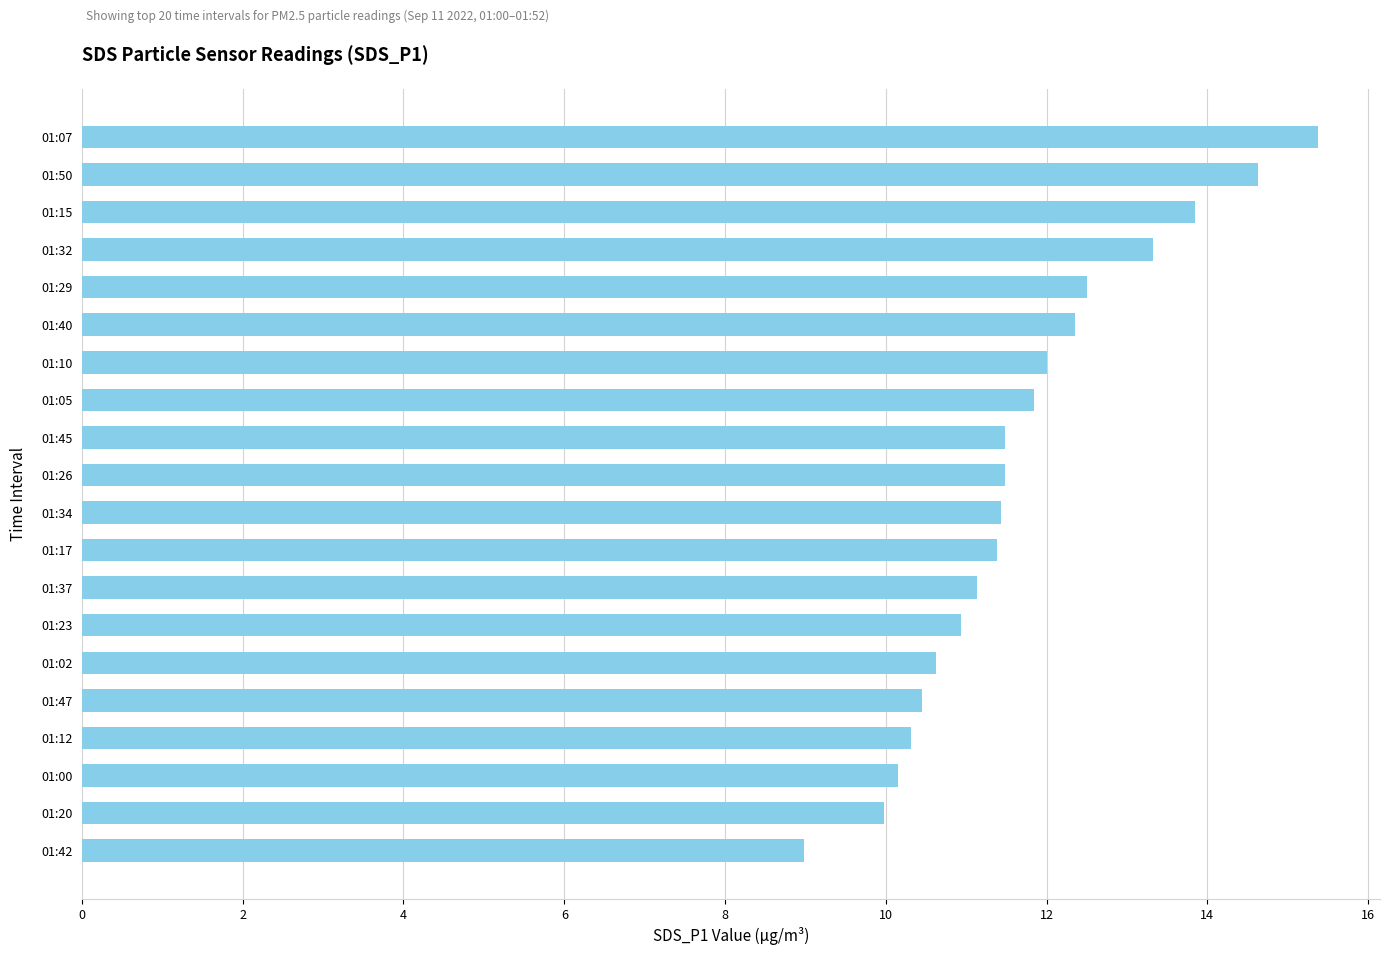

Which has a higher value, 01:00 or 01:37?

01:37